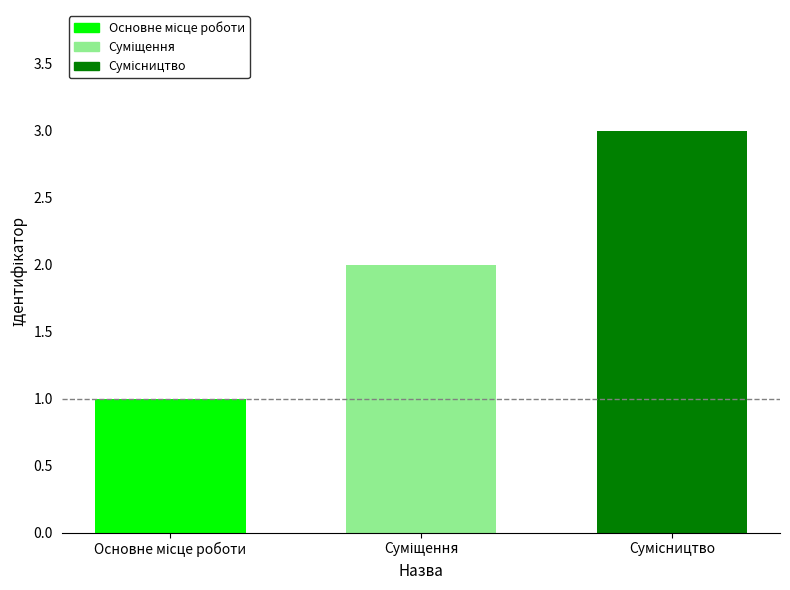

What is the sum of all values?

6